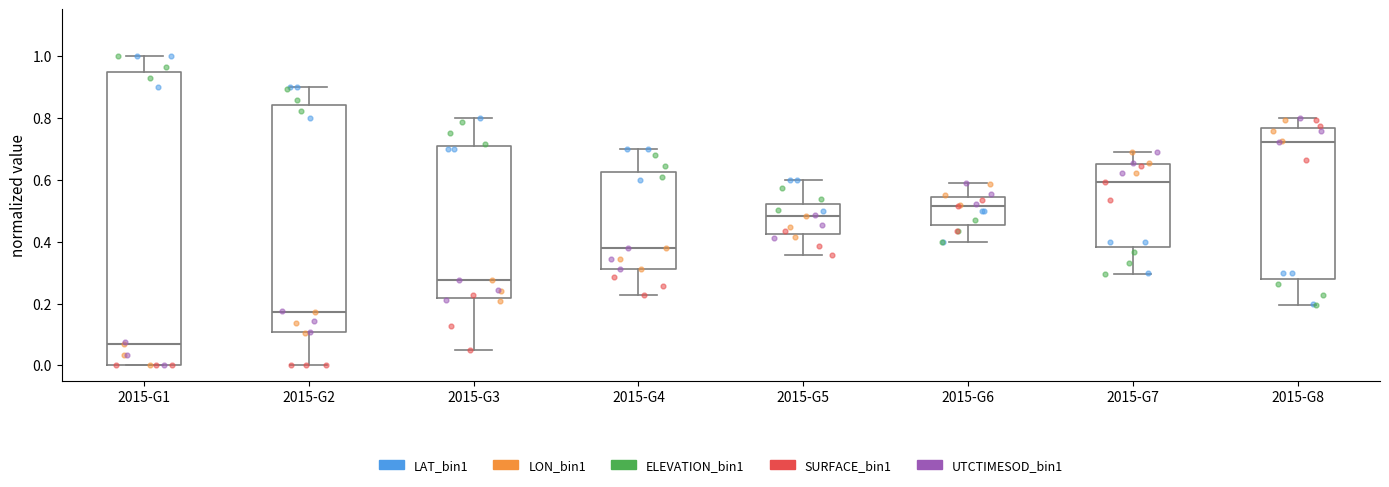

Reading left to right, read every box against the y-axis: the position of its median line, the range the box covers, and the ends of its whiskers. The values are not printed on the chart, so give them approximately, as read against the axis.

2015-G1: median 0.06, box 0.00 to 0.94, whiskers 0.00 to 1.00
2015-G2: median 0.18, box 0.10 to 0.84, whiskers 0.00 to 0.90
2015-G3: median 0.28, box 0.22 to 0.70, whiskers 0.04 to 0.80
2015-G4: median 0.38, box 0.32 to 0.62, whiskers 0.22 to 0.70
2015-G5: median 0.48, box 0.42 to 0.52, whiskers 0.36 to 0.60
2015-G6: median 0.52, box 0.46 to 0.54, whiskers 0.40 to 0.58
2015-G7: median 0.60, box 0.38 to 0.64, whiskers 0.30 to 0.68
2015-G8: median 0.72, box 0.28 to 0.76, whiskers 0.20 to 0.80